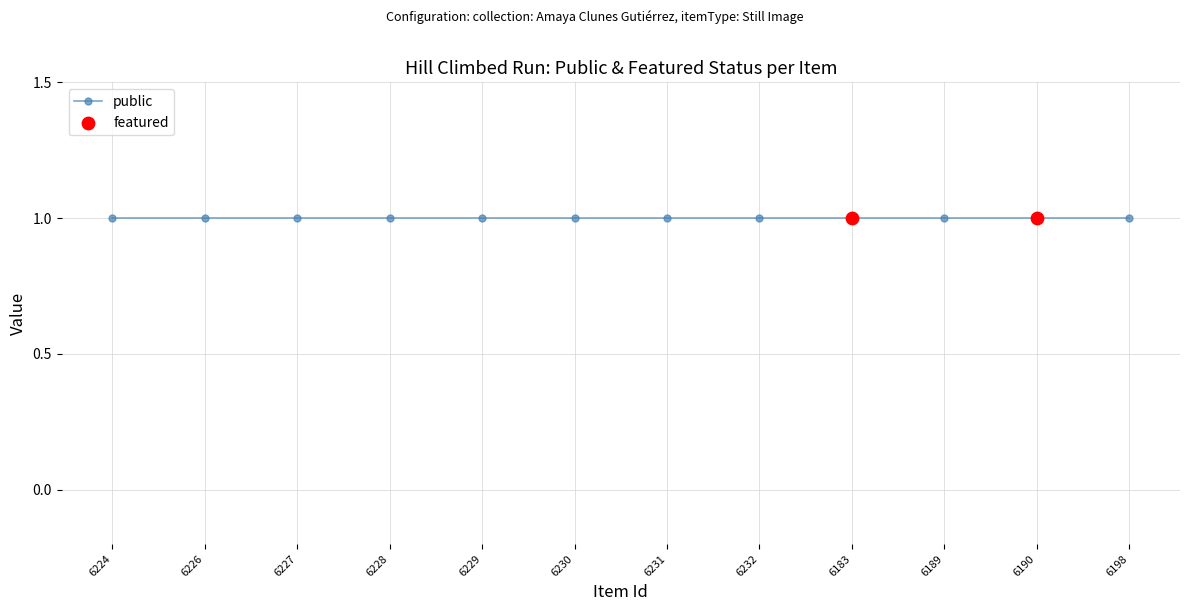

What are all the series names shown in the legend?

public, featured